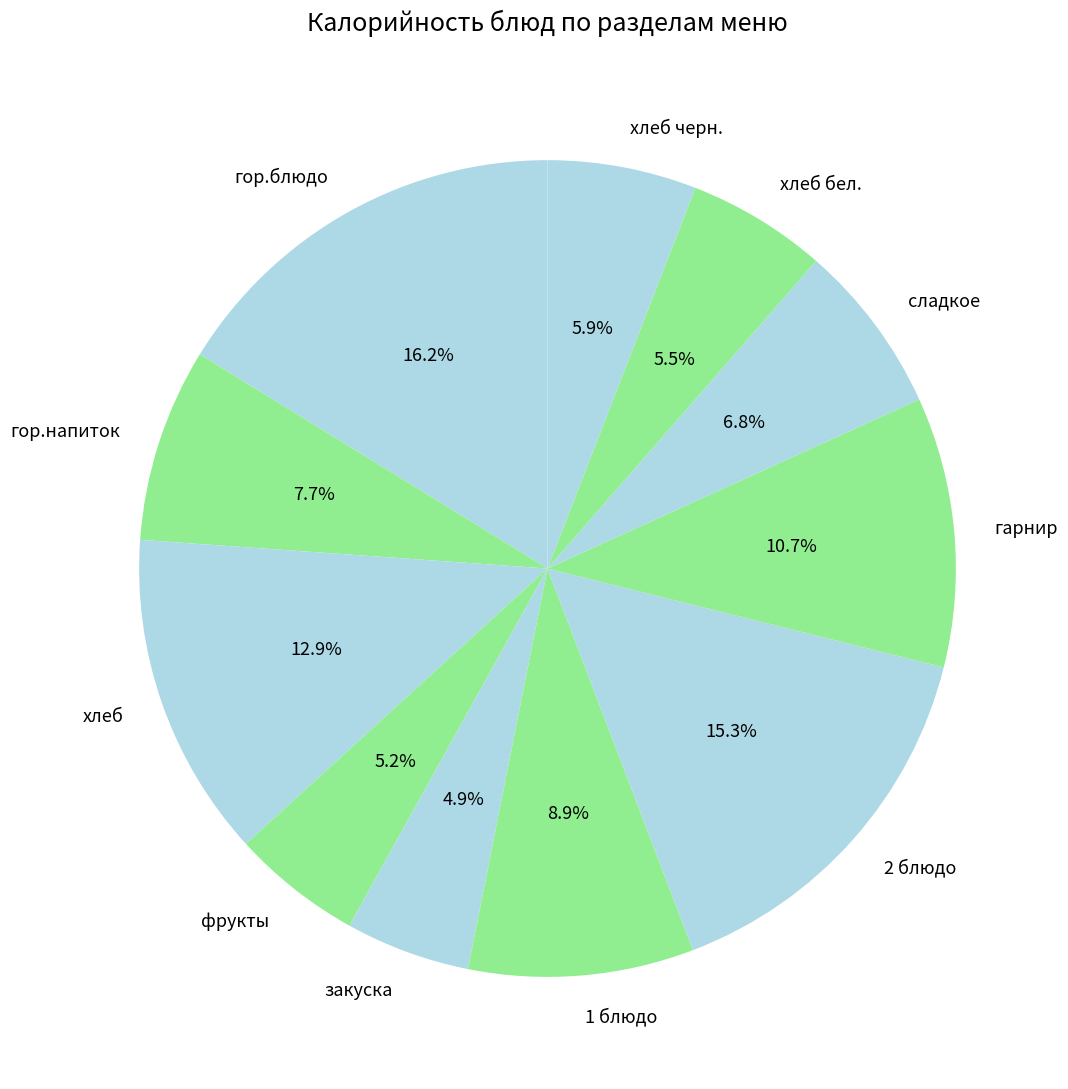

True or false: 1 блюдо accounts for 9% of the total.

True